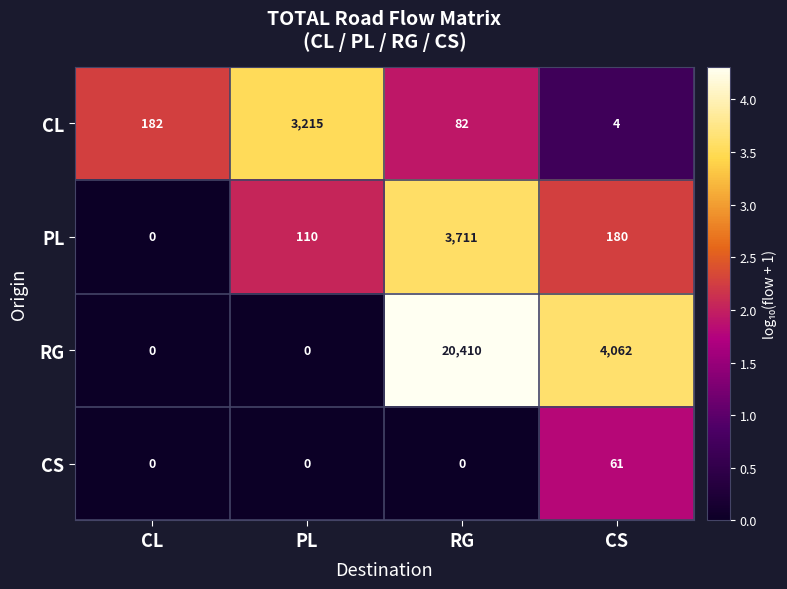

At which label is PL closest to 1855?

CS